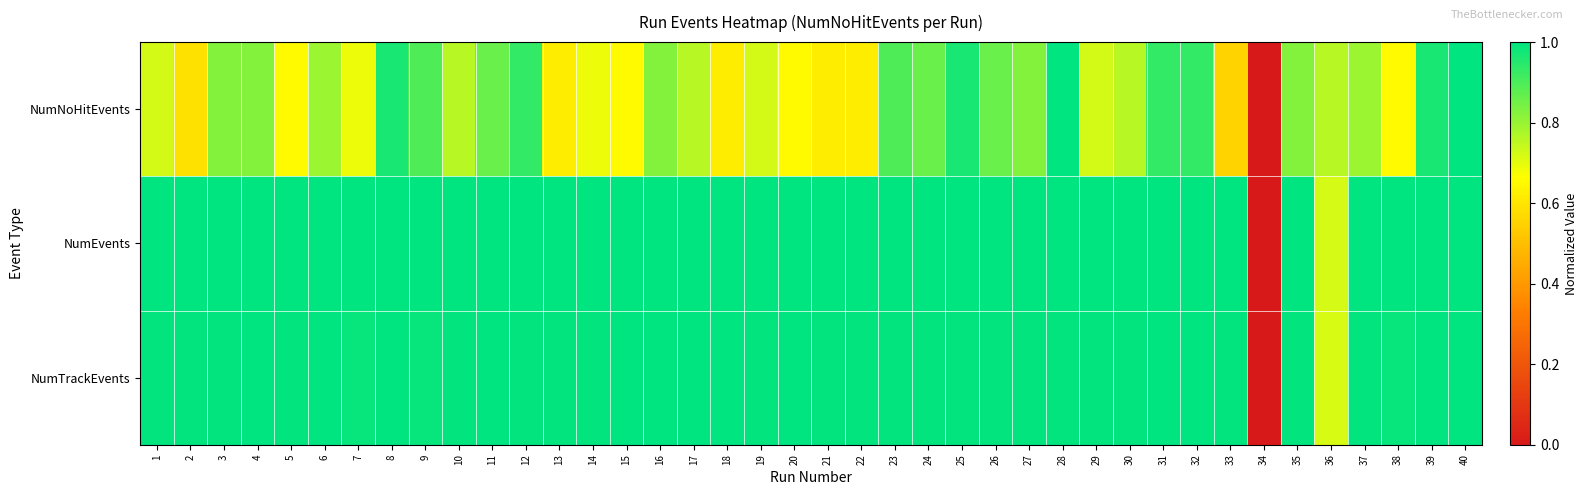

What is the spread (max minus min) of values at 15?

0.3